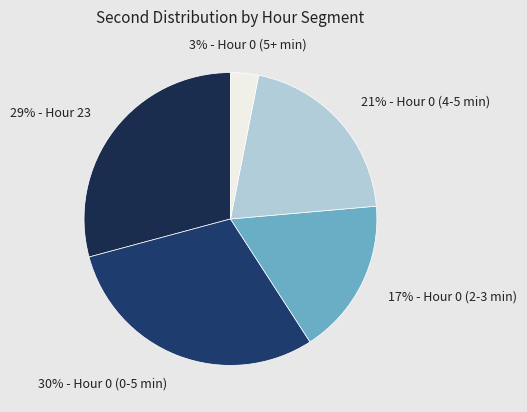

How many slices are in this pie chart?

5